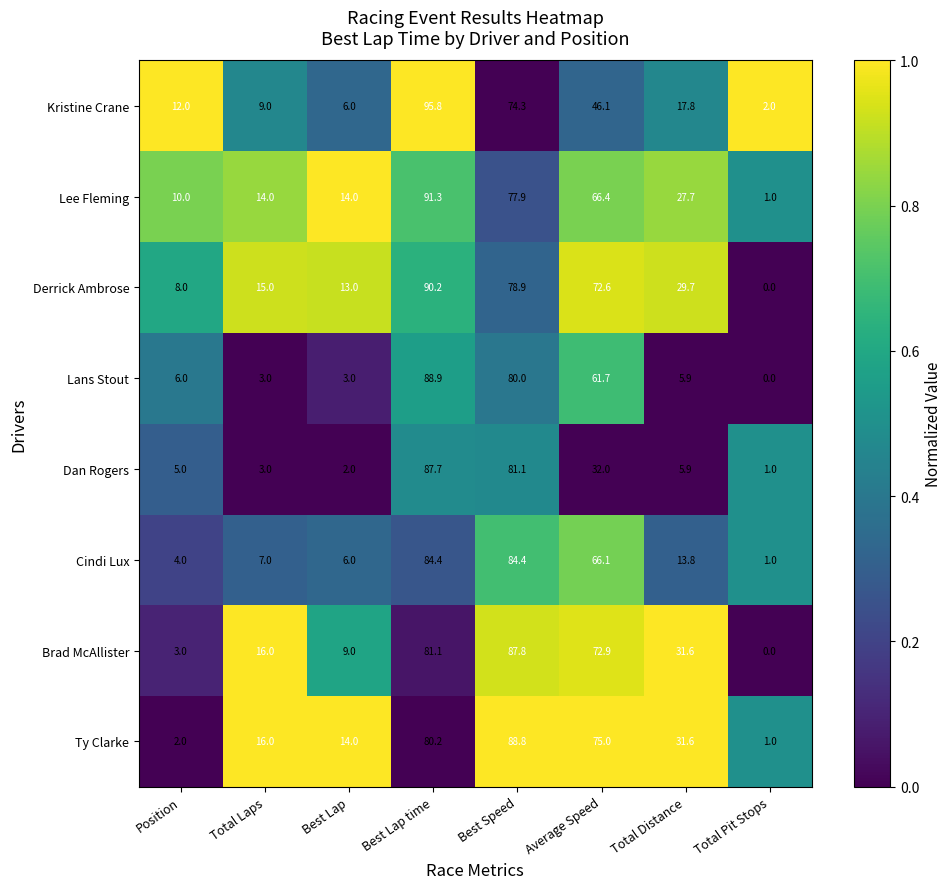

At Position, list the series in order from largest to smallest.

Kristine Crane, Lee Fleming, Derrick Ambrose, Lans Stout, Dan Rogers, Cindi Lux, Brad McAllister, Ty Clarke